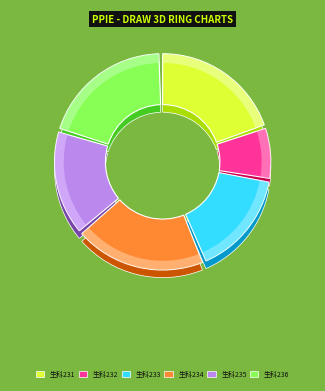

How many slices are in this pie chart?

6